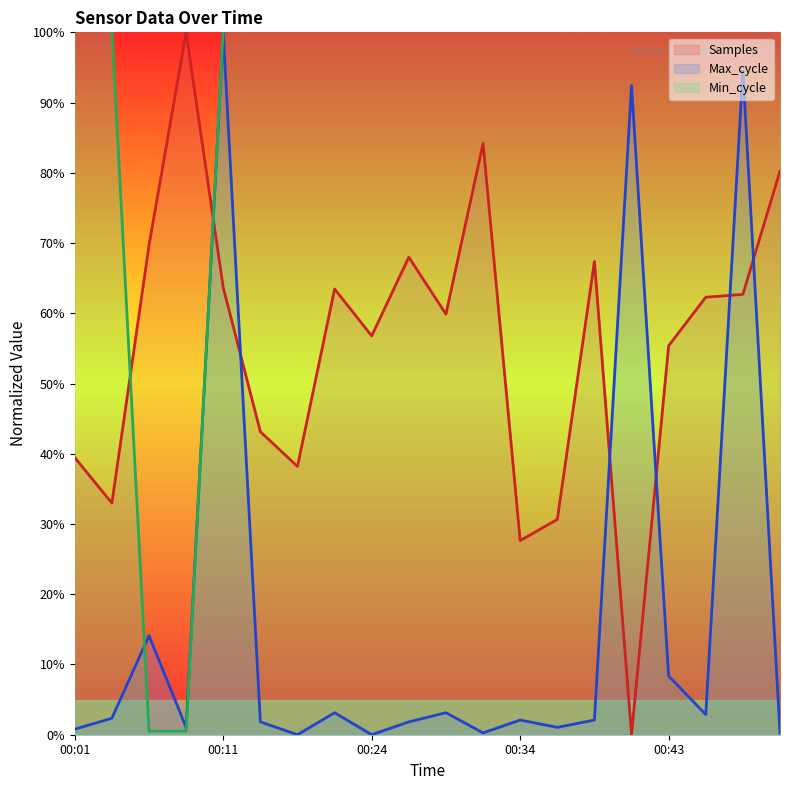

Where is the first local maximum for Samples?

00:09